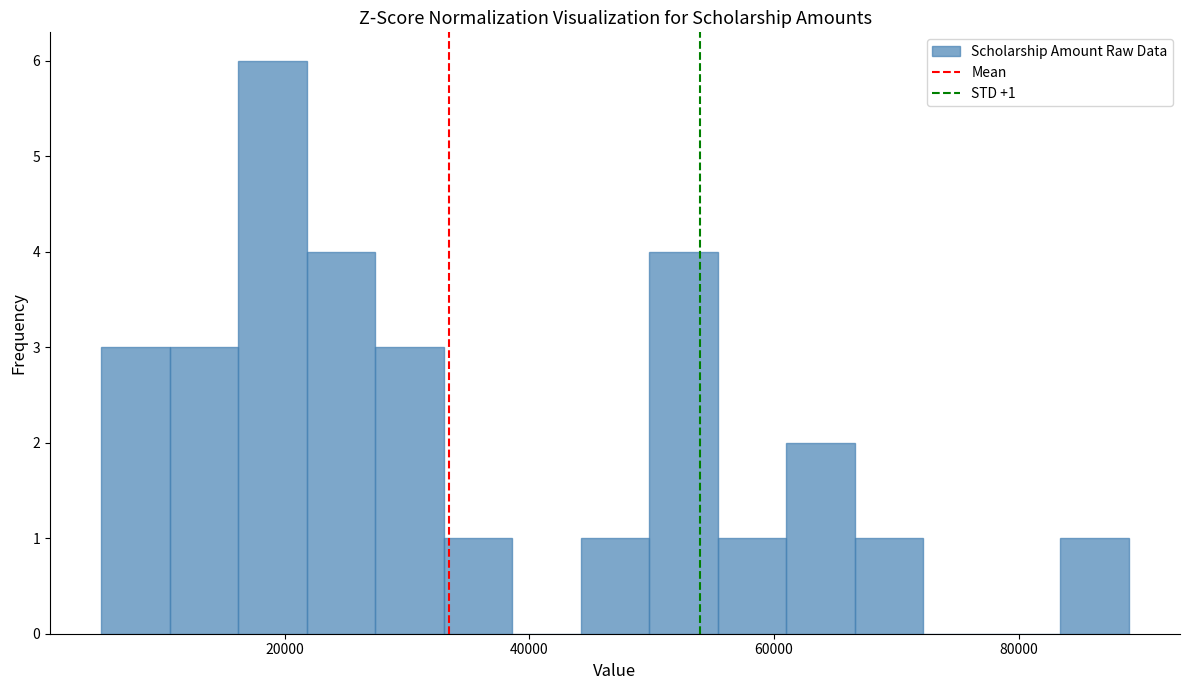

Around what value on the x-axis is the tallest bar? Give the approximate position of its centre, as read against the axis.

20000